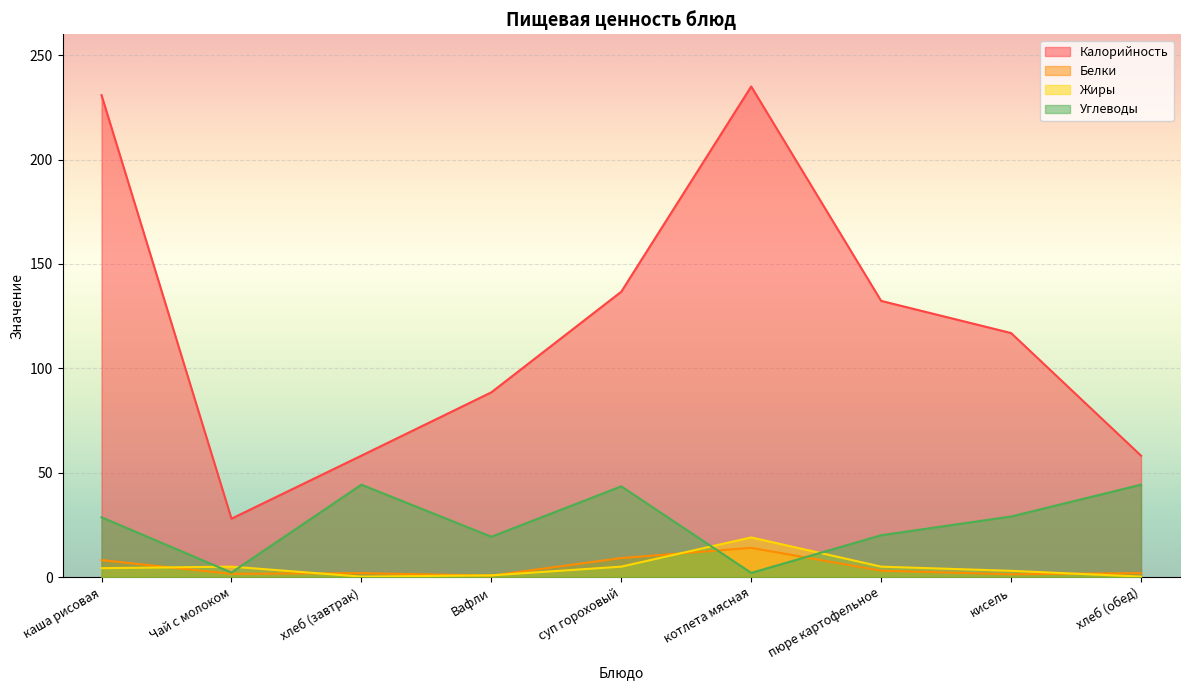

How many lines are shown in the chart?

4